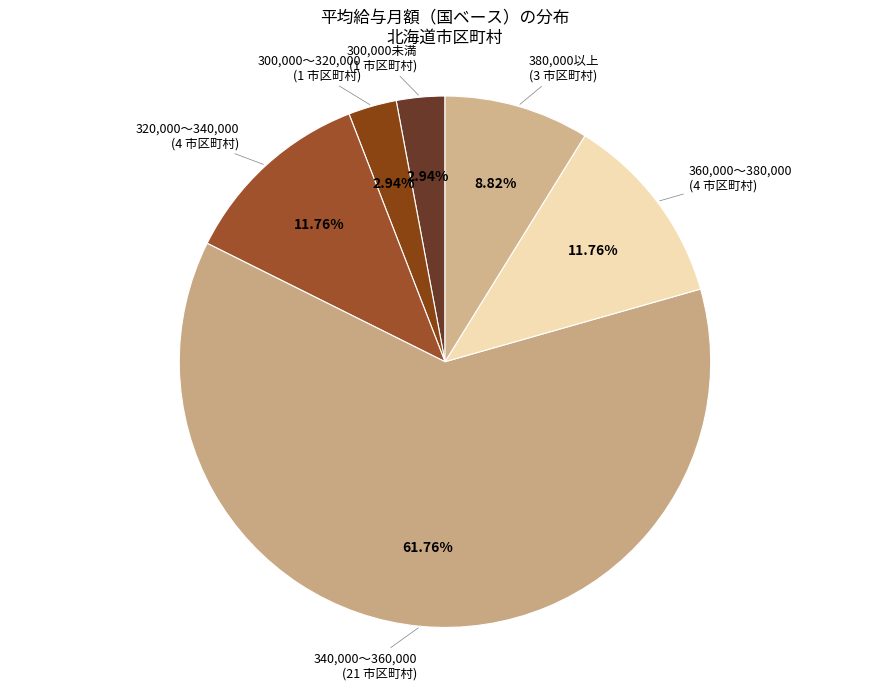

Count the number of slices in the pie.

6